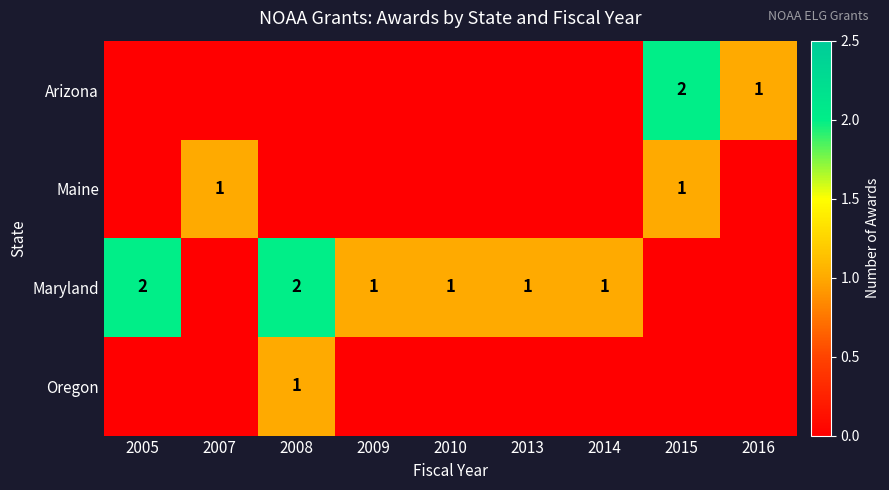

The value of Oregon at 2008 is 1. True or false?

True